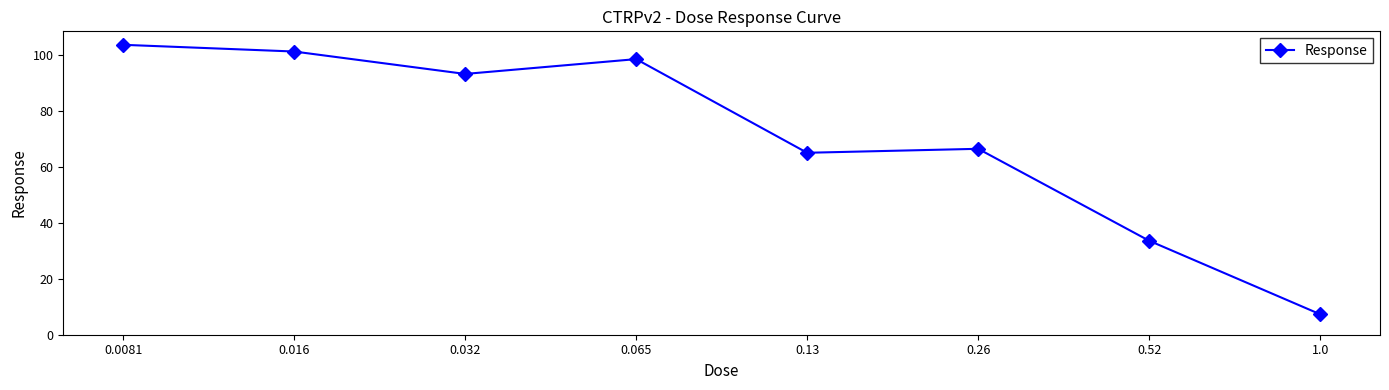

Reading left to right, what are all the values shown in this chart?

103.7	101.3	93.3	98.6	65.1	66.5	33.6	7.3